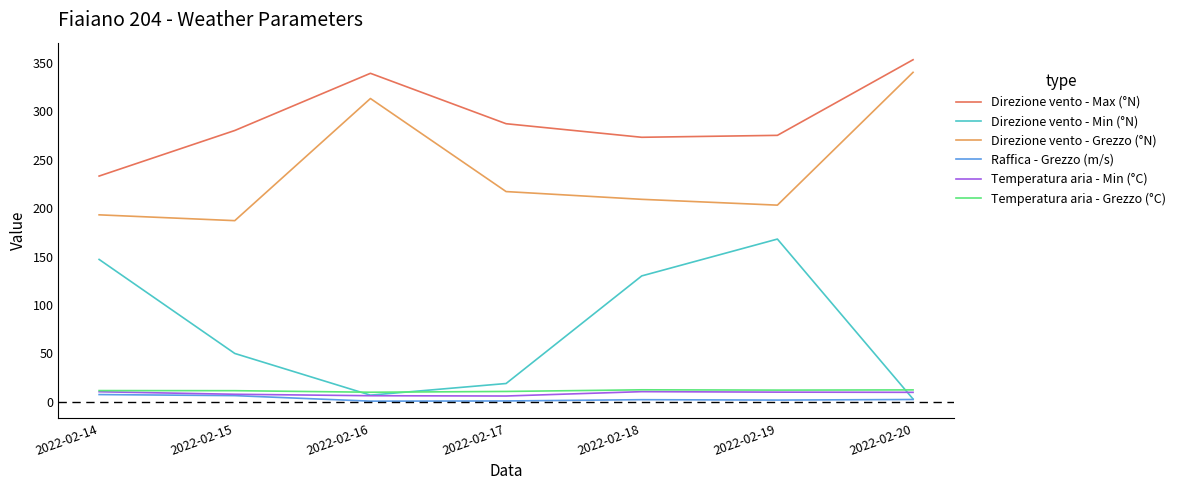

The value of Temperatura aria - Grezzo (°C) at 2022-02-15 is 11.6. True or false?

True